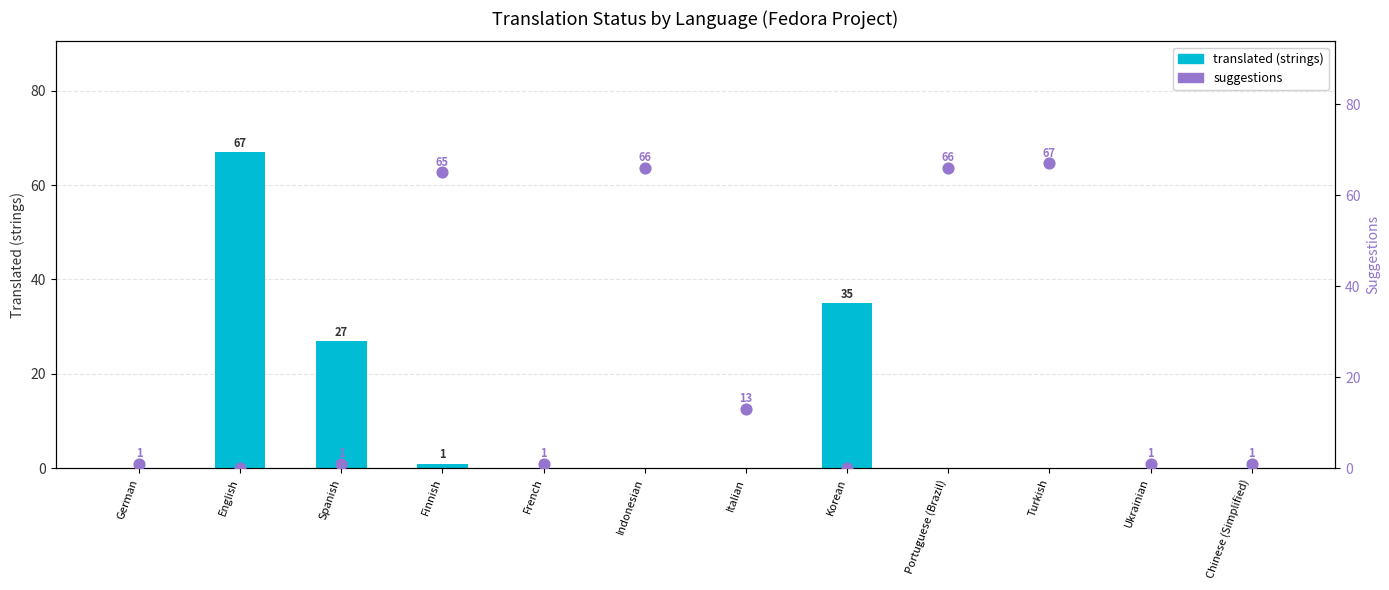

Which series contains the lowest Y value?

translated